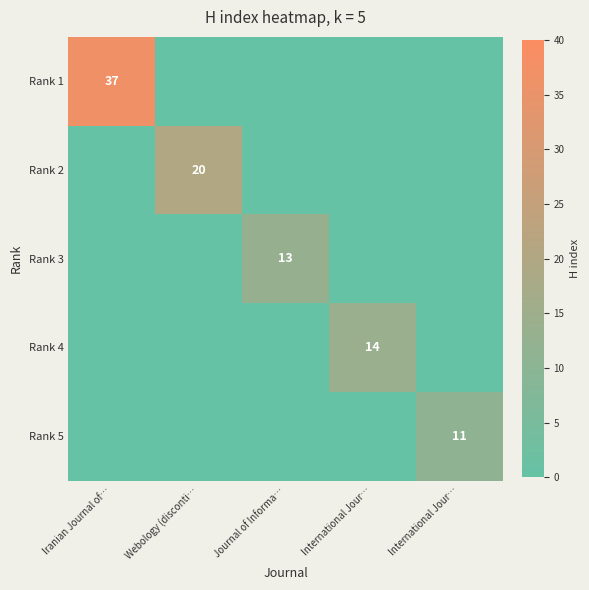

What is the sum of all Rank 4 values?

14